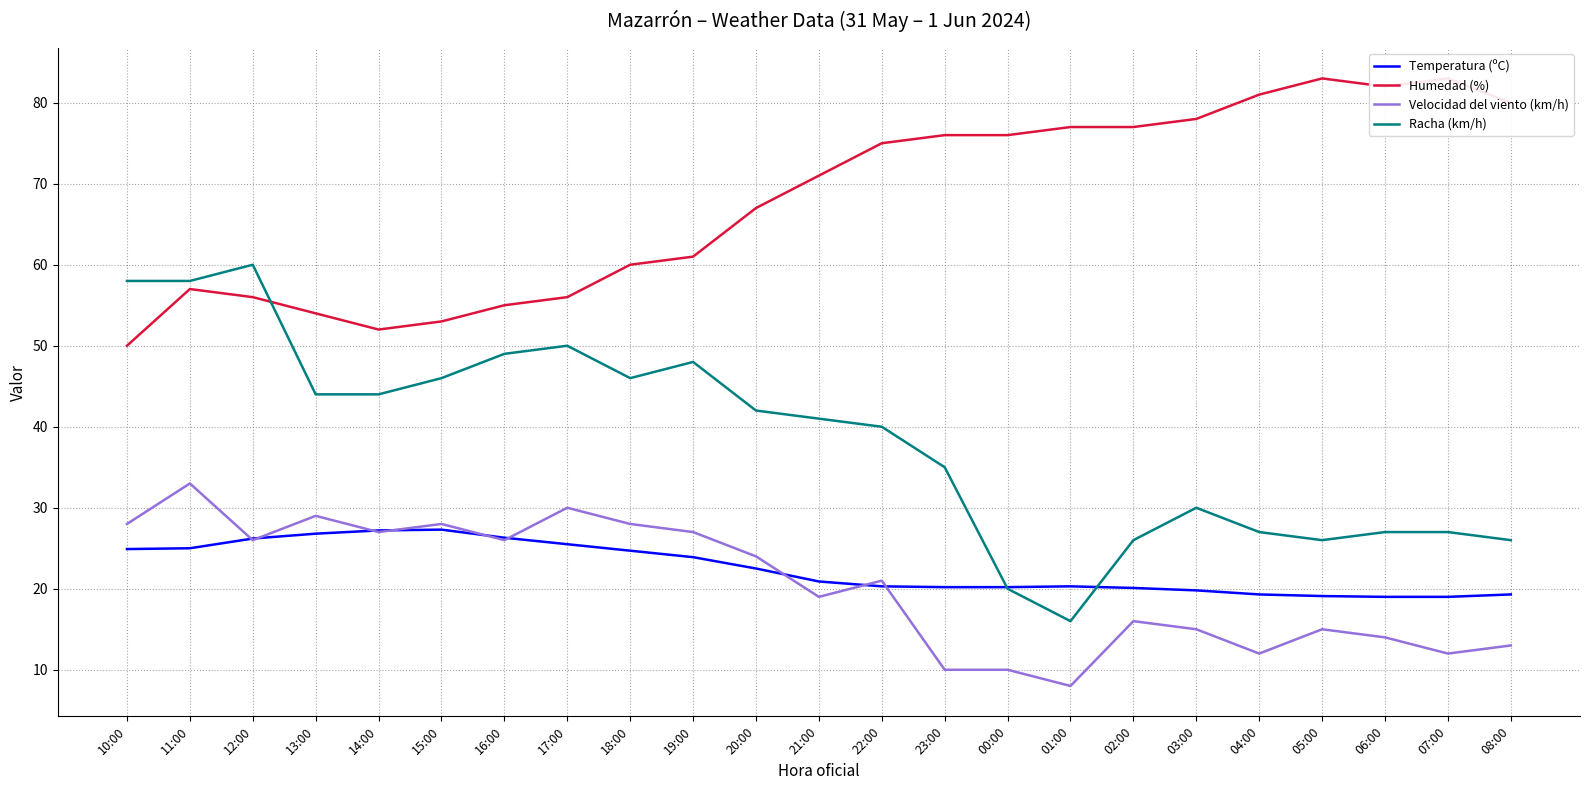

What value does the Velocidad del viento (km/h) series have at 04:00?

12.0